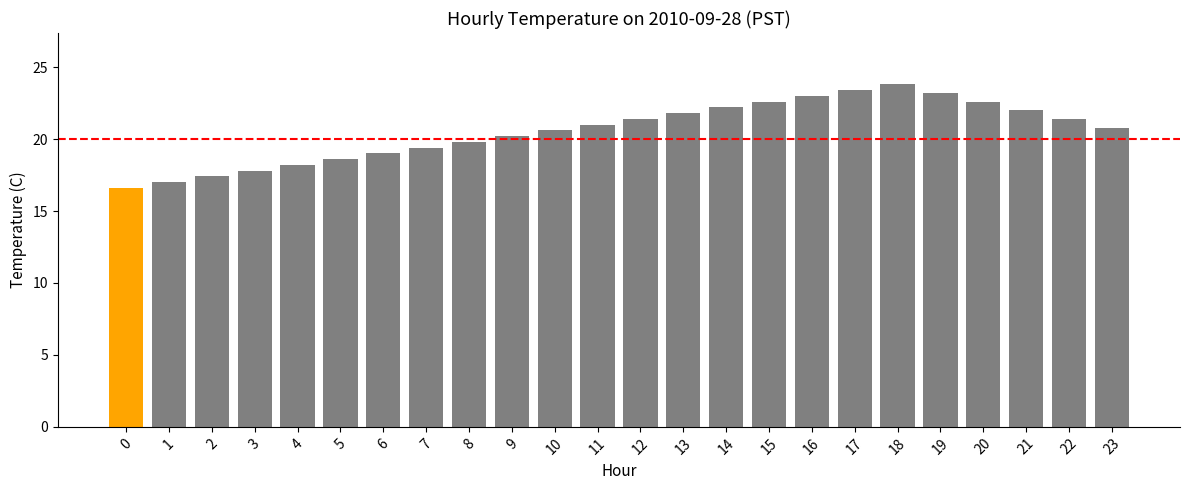

Does the chart contain stacked bars?

No